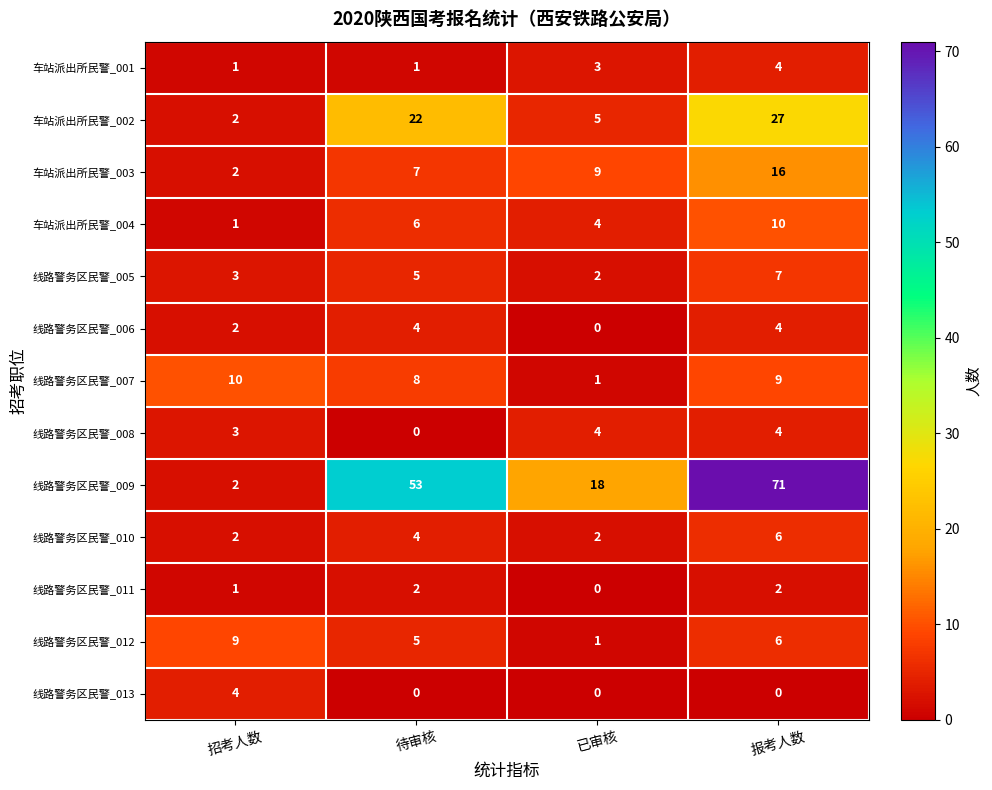

At which category is the sum across all series the highest?

报考人数